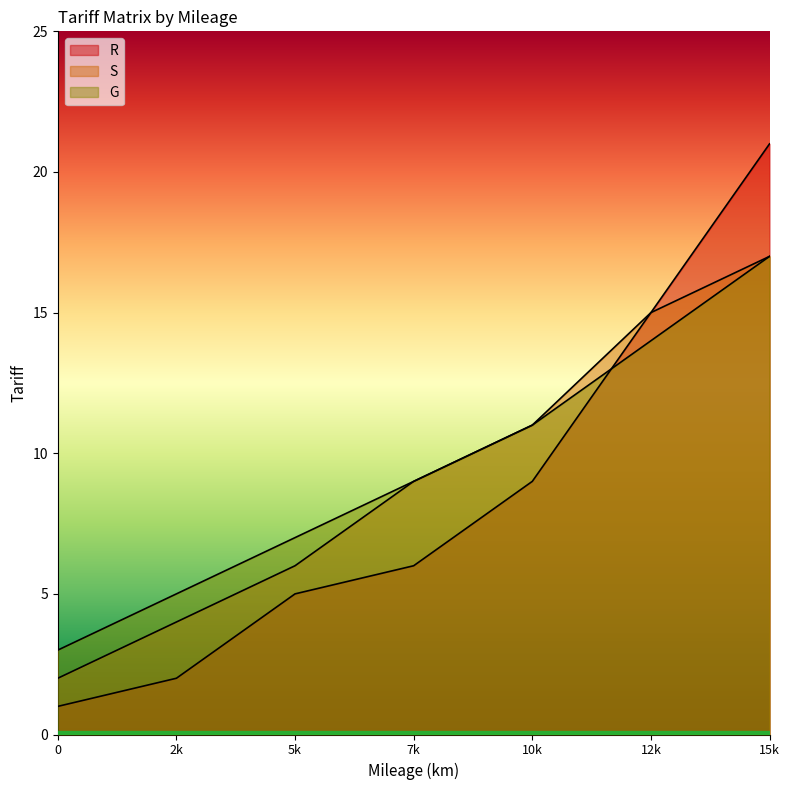

What is the difference between the maximum and minimum values in the G series?

14